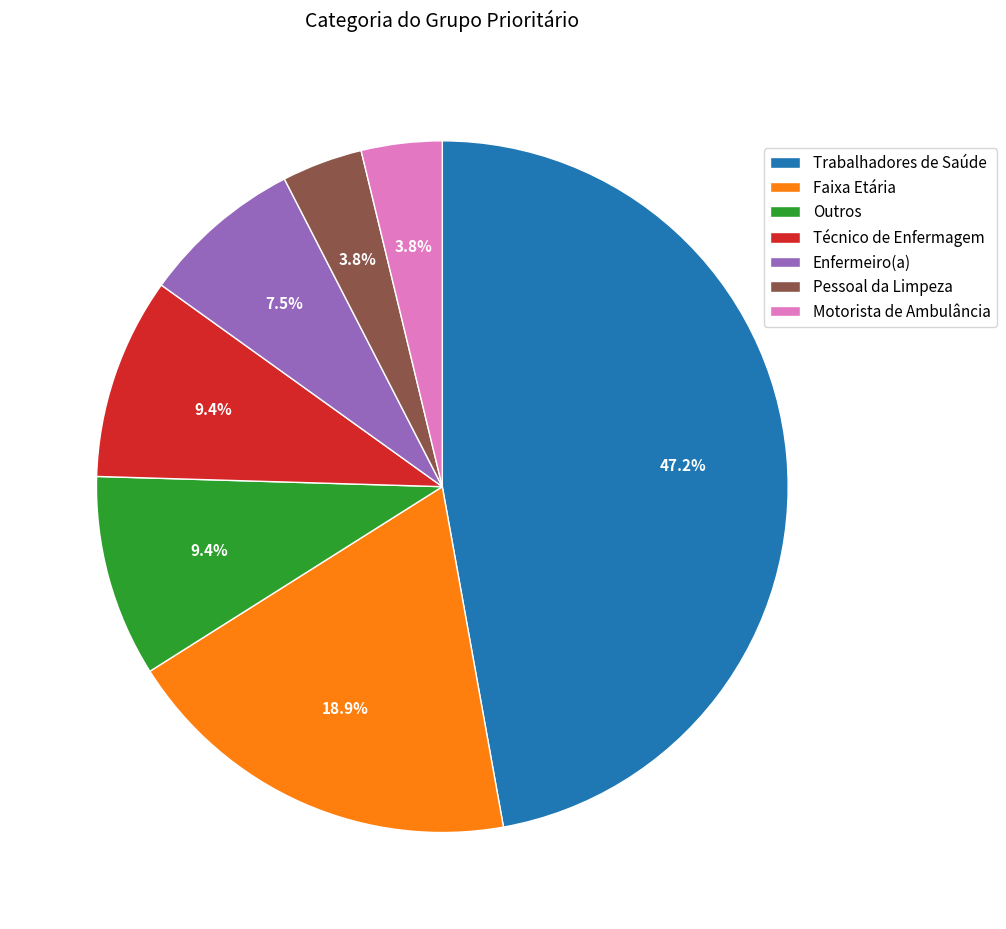

Is it true that Técnico de Enfermagem is 9% of the pie?

True